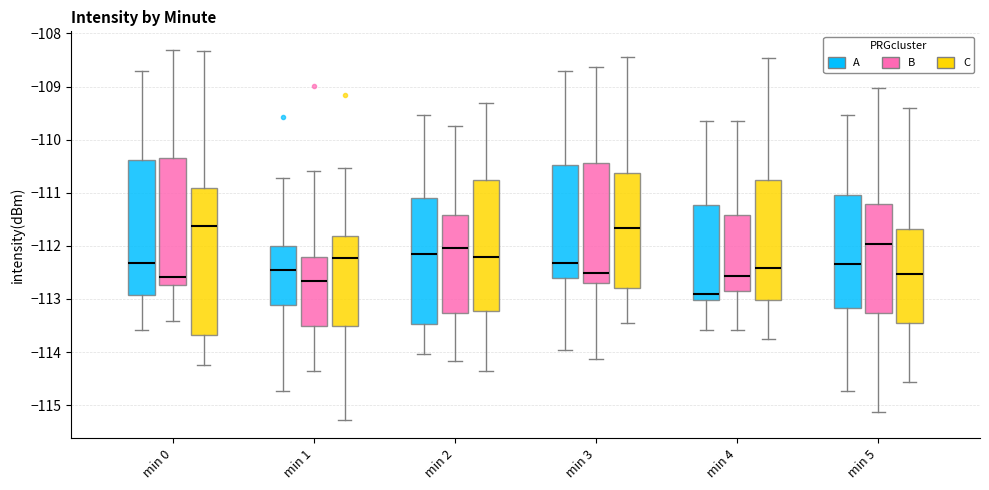

Comparing the boxes themselves (not the whiskers), which one is the tallest?

min 0 (C)